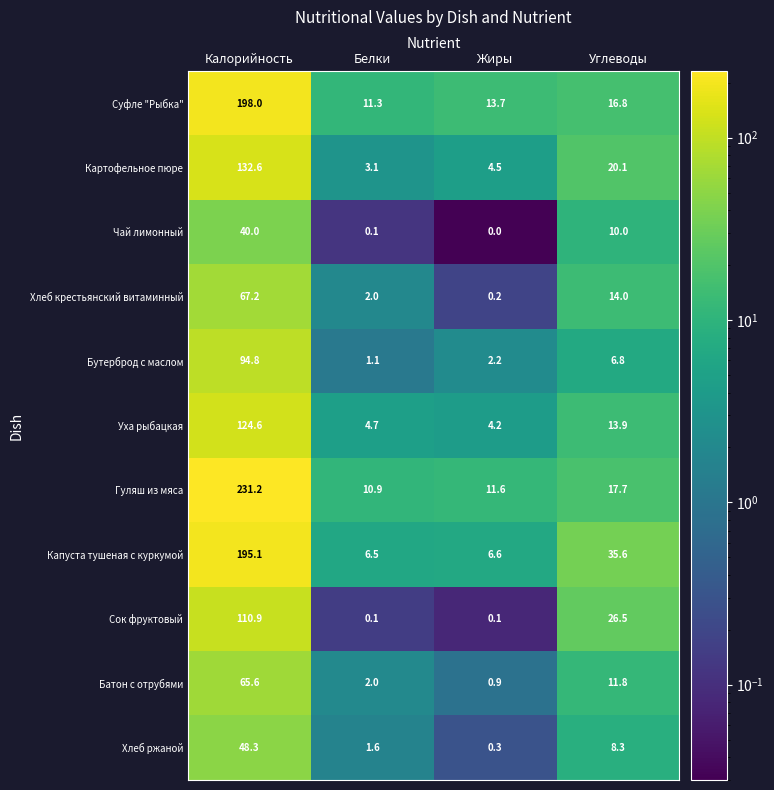

Which series changed the most between Белки and Углеводы?

Капуста тушеная с куркумой